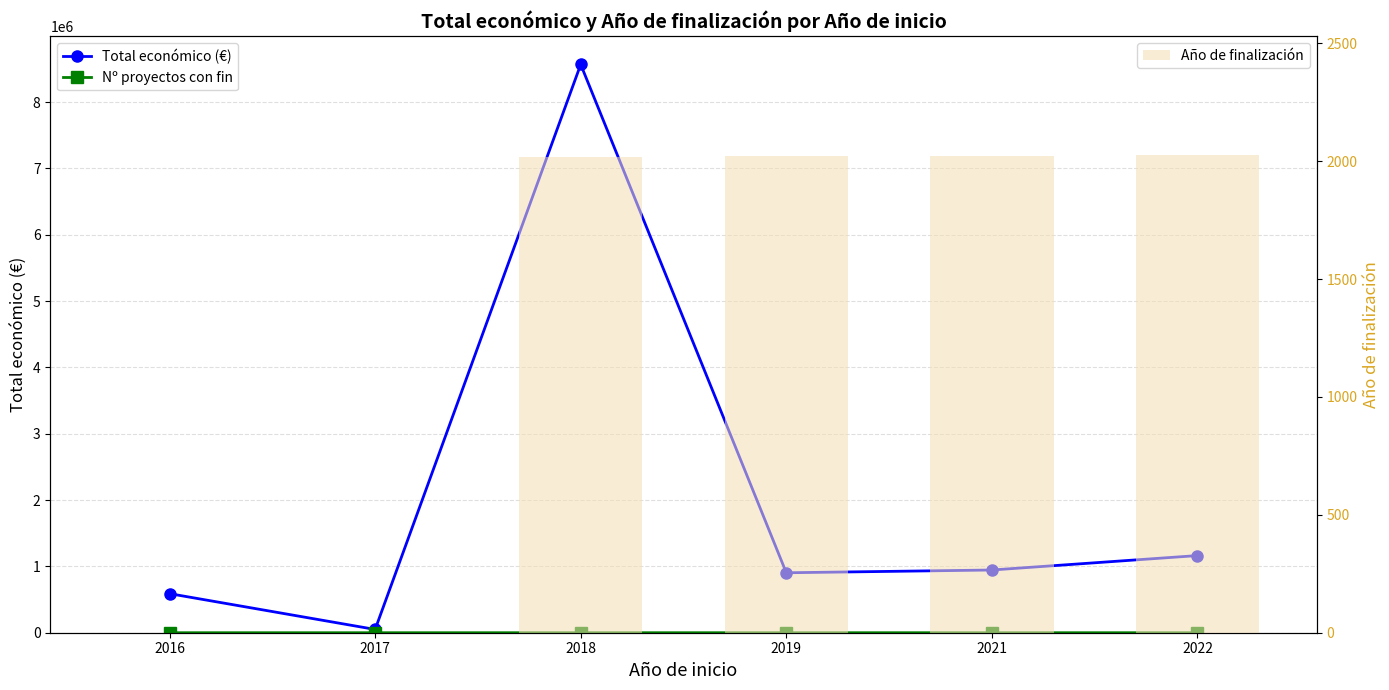

At how many categories does at least one series exceed 4265800?

1